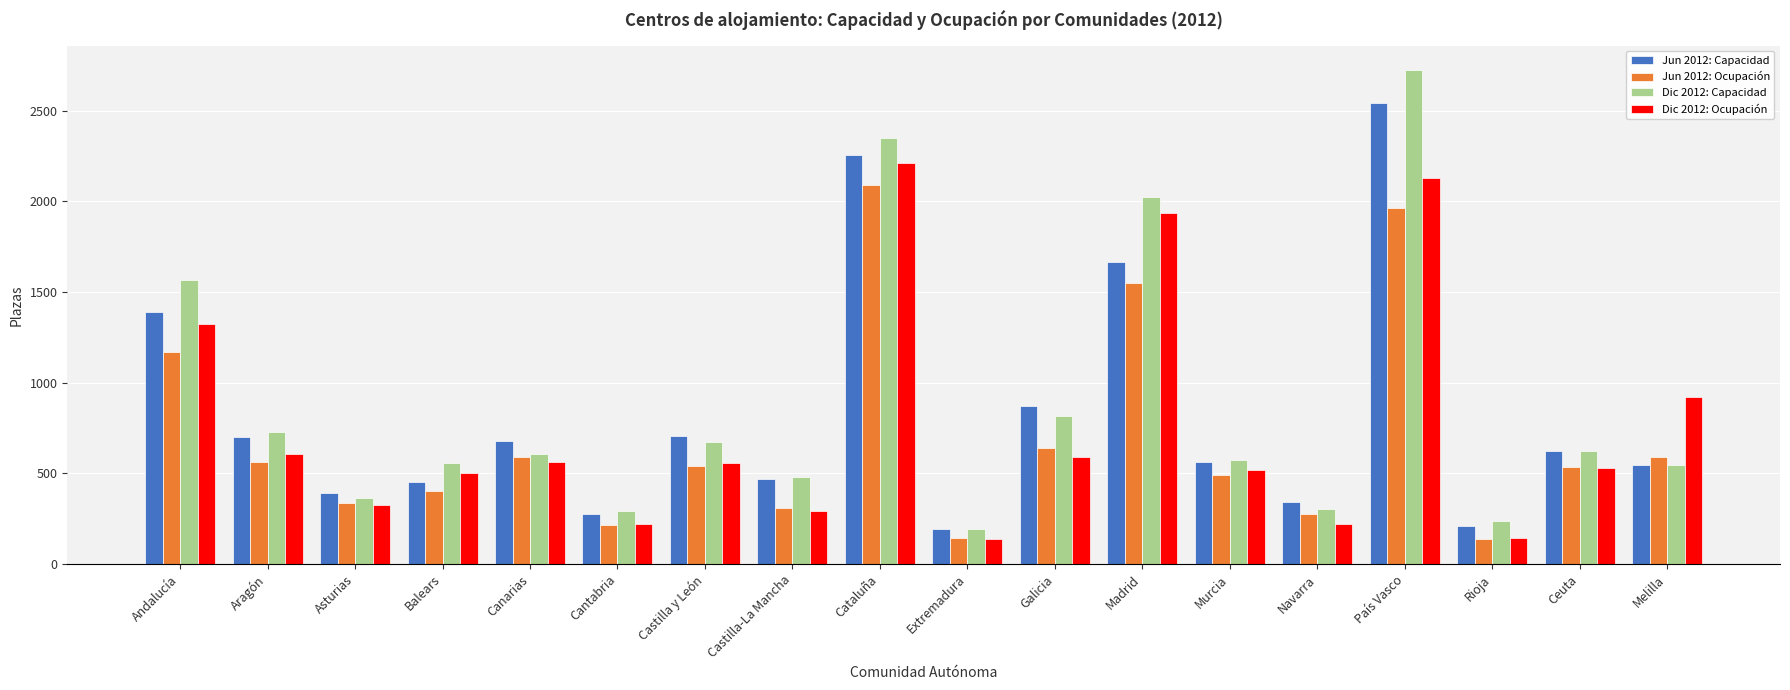

Which label corresponds to the largest value in the chart?

País Vasco